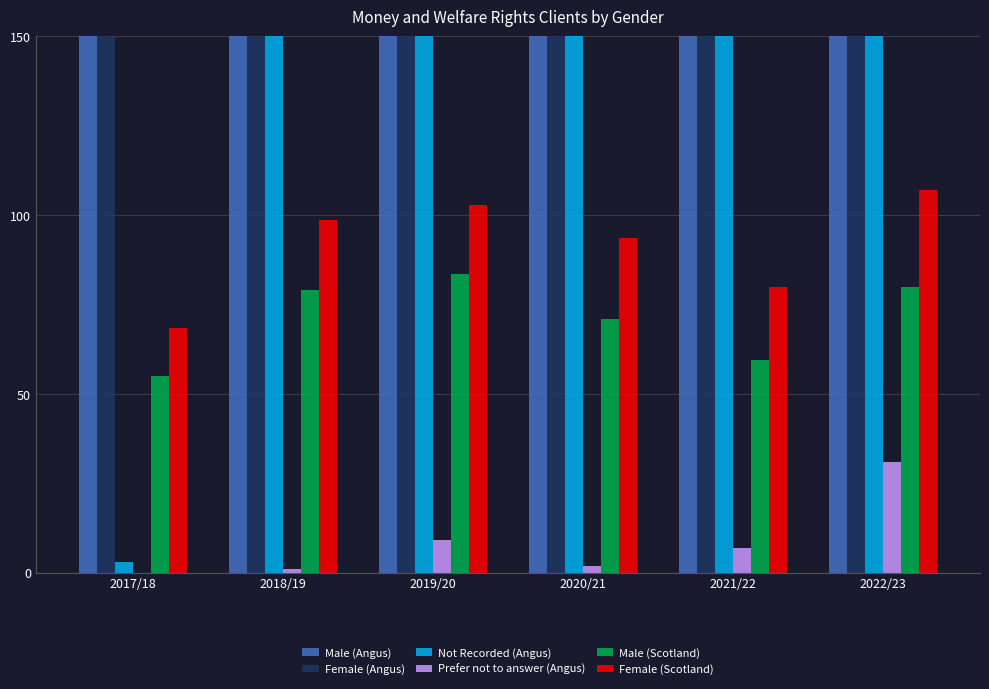

Count the number of data series in this chart.

6